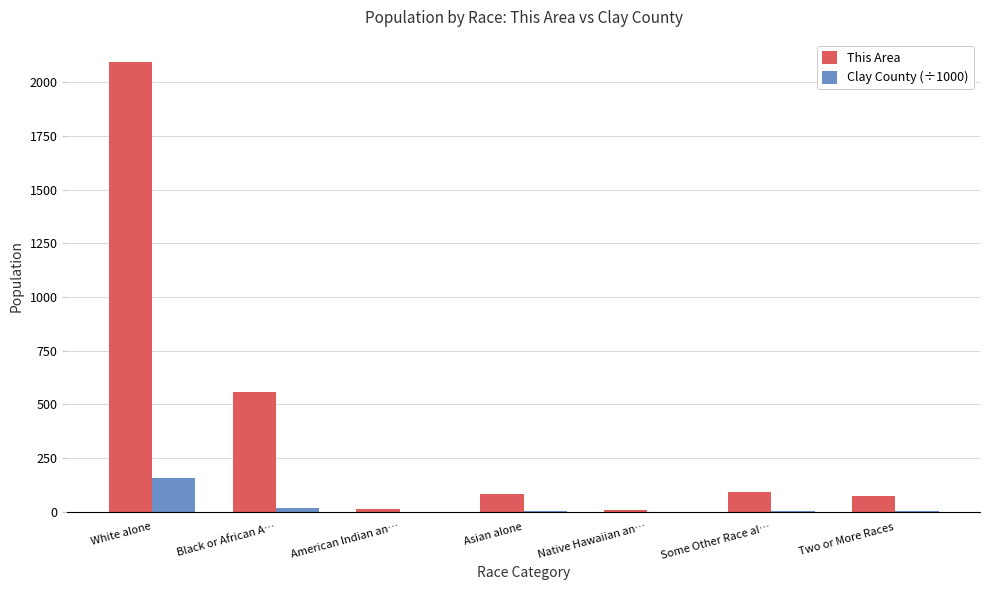

What is the maximum value shown in the chart?

2093.0